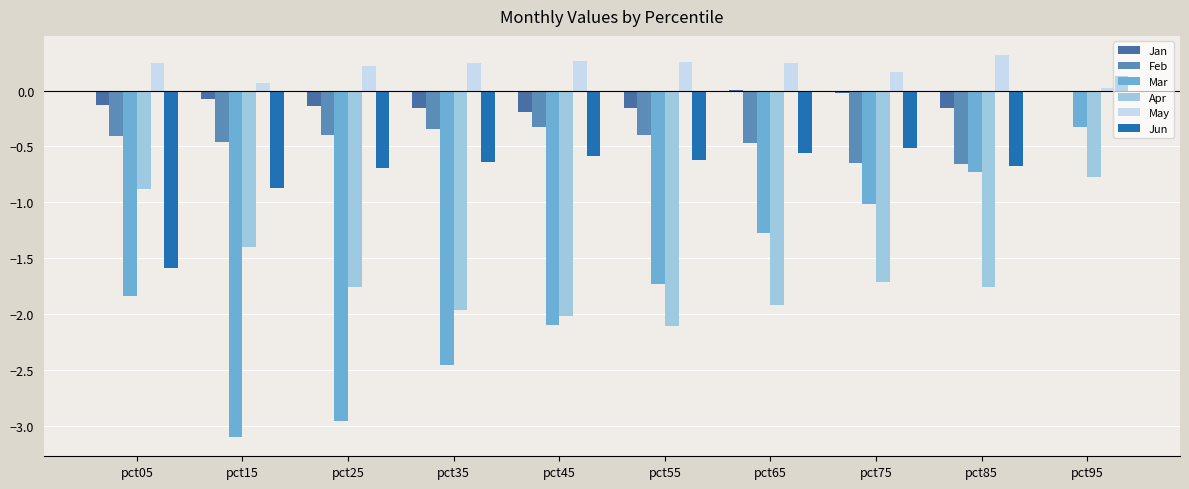

What is the spread (max minus min) of values at pct65?

2.2